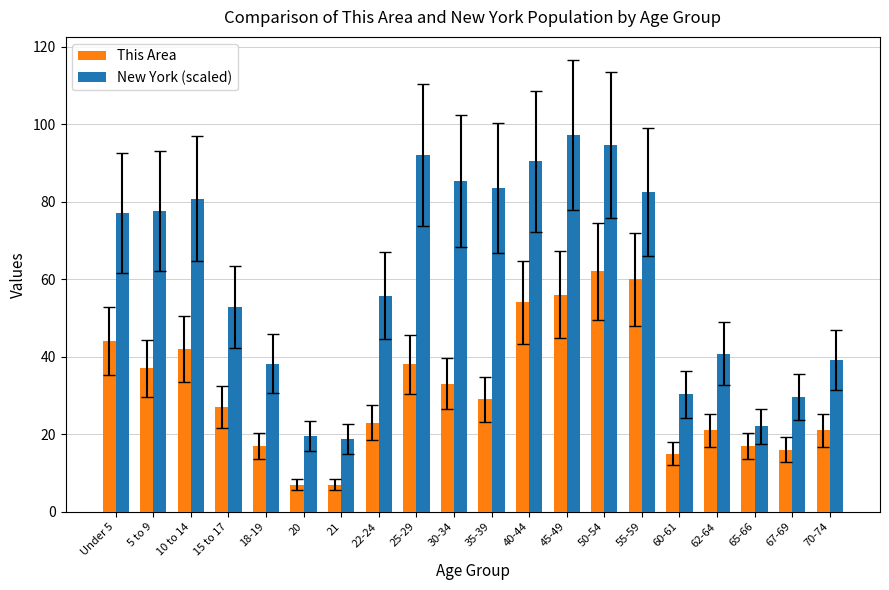

Is the value of New York (scaled) at 25-29 greater than the value of This Area at 50-54?

Yes